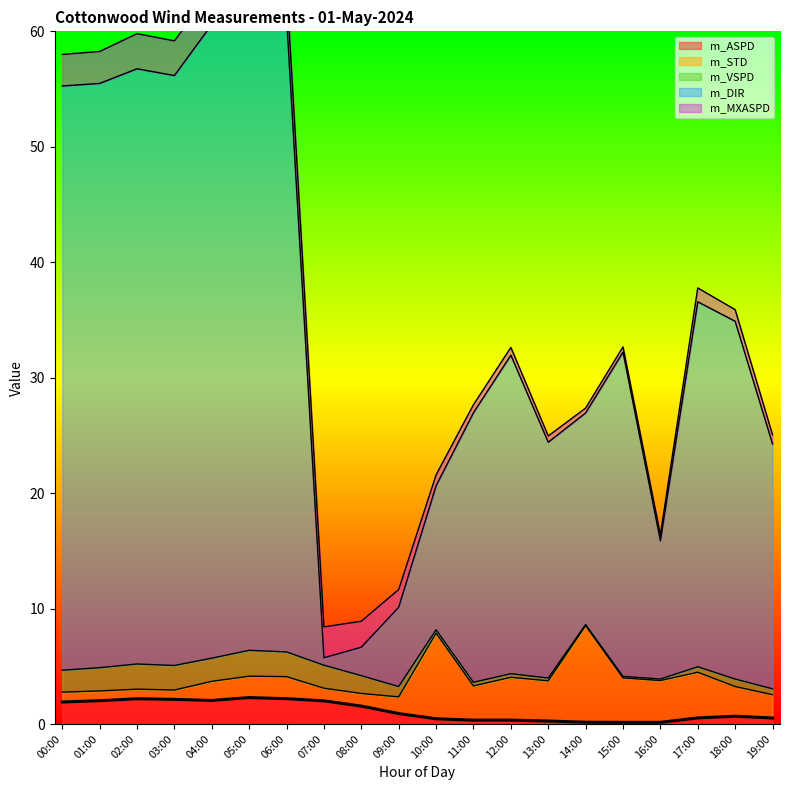

What is the label of the 6th point from the right?

14:00